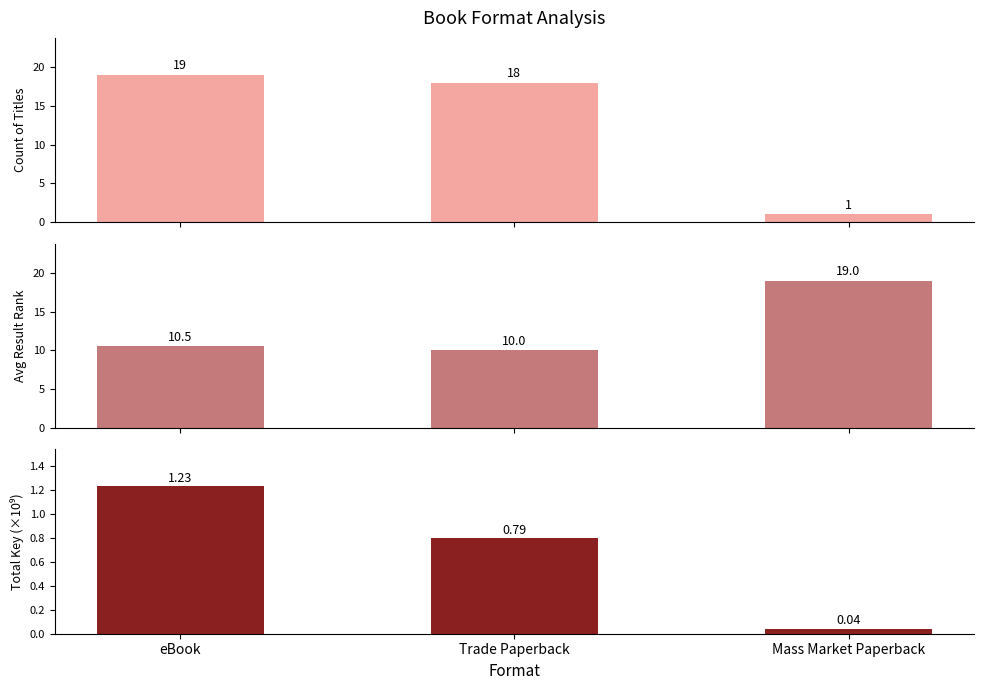

The value of Count of Titles at Trade Paperback is 18.0. True or false?

True